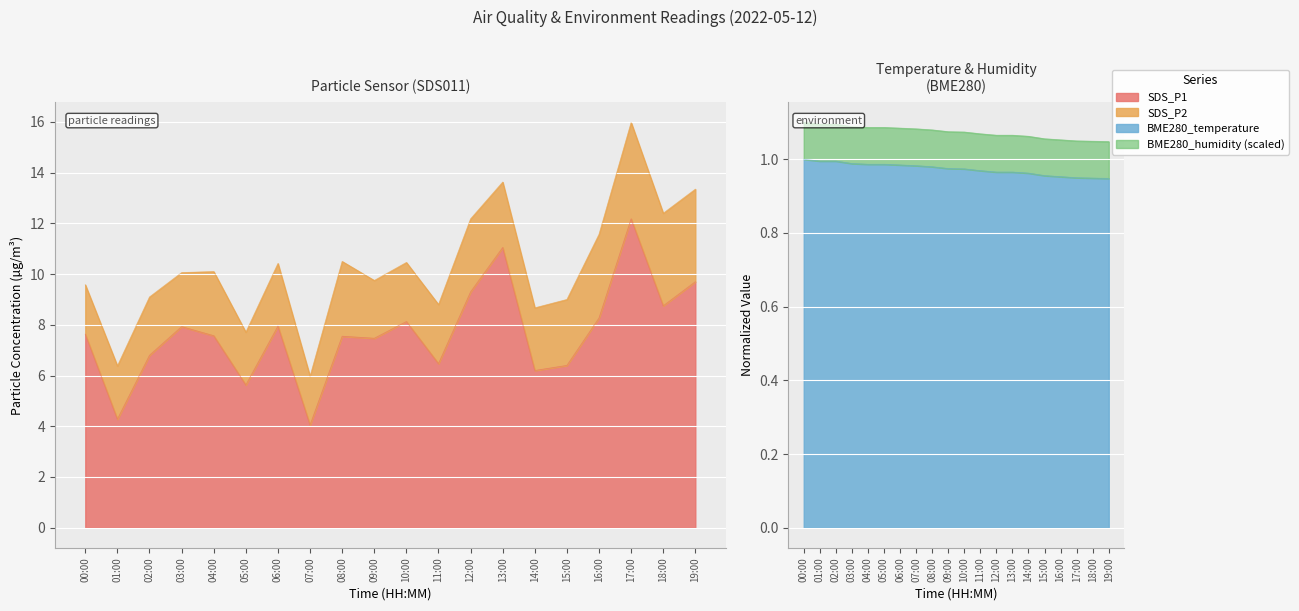

True or false: SDS_P1 and BME280_temperature intersect in this chart.

False